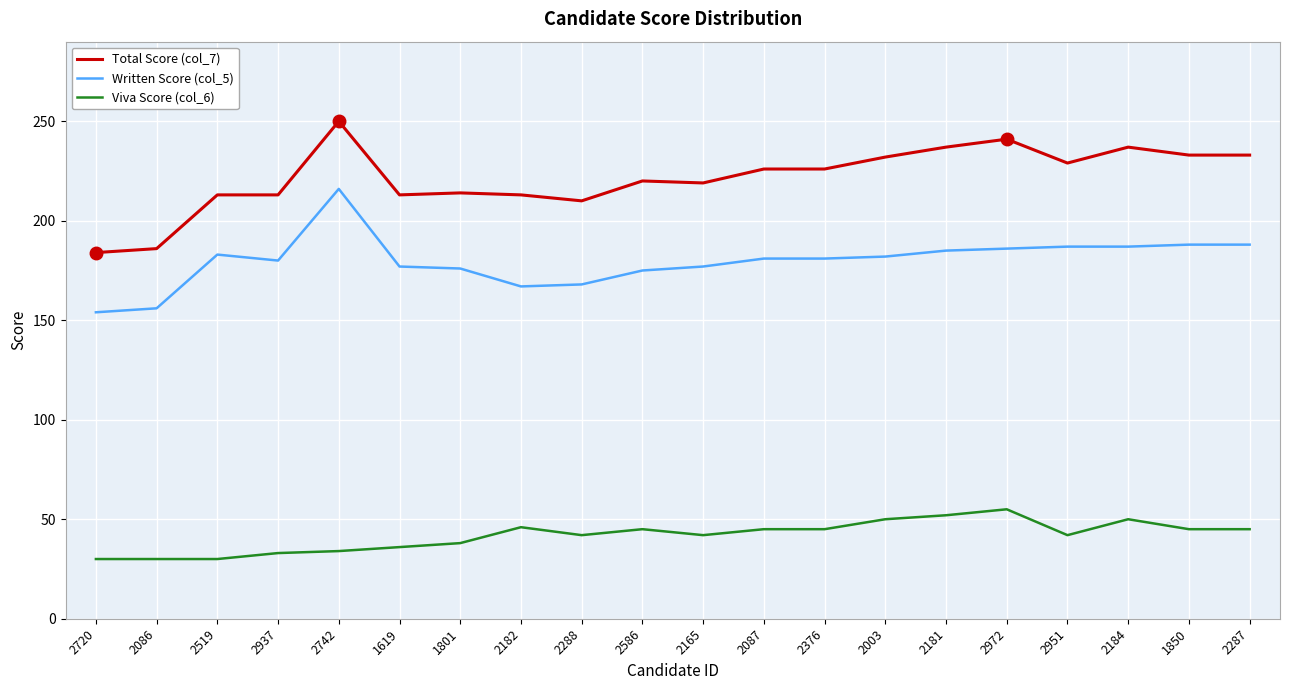

Between 1801 and 2003, which series saw the biggest shift?

Total Score (col_7)